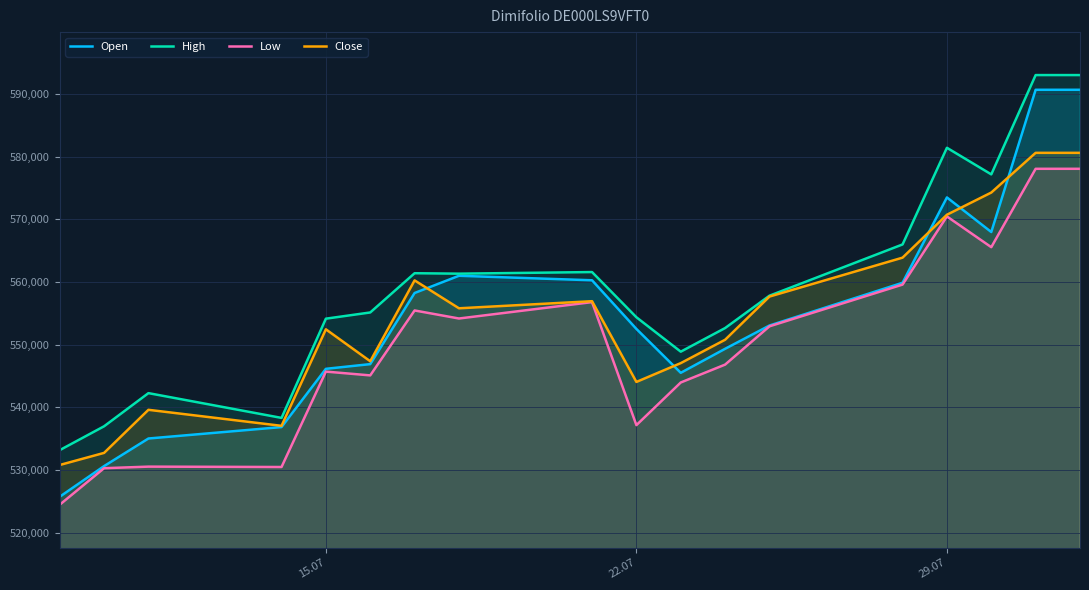

How many interior local peaks does the Open series have?

2